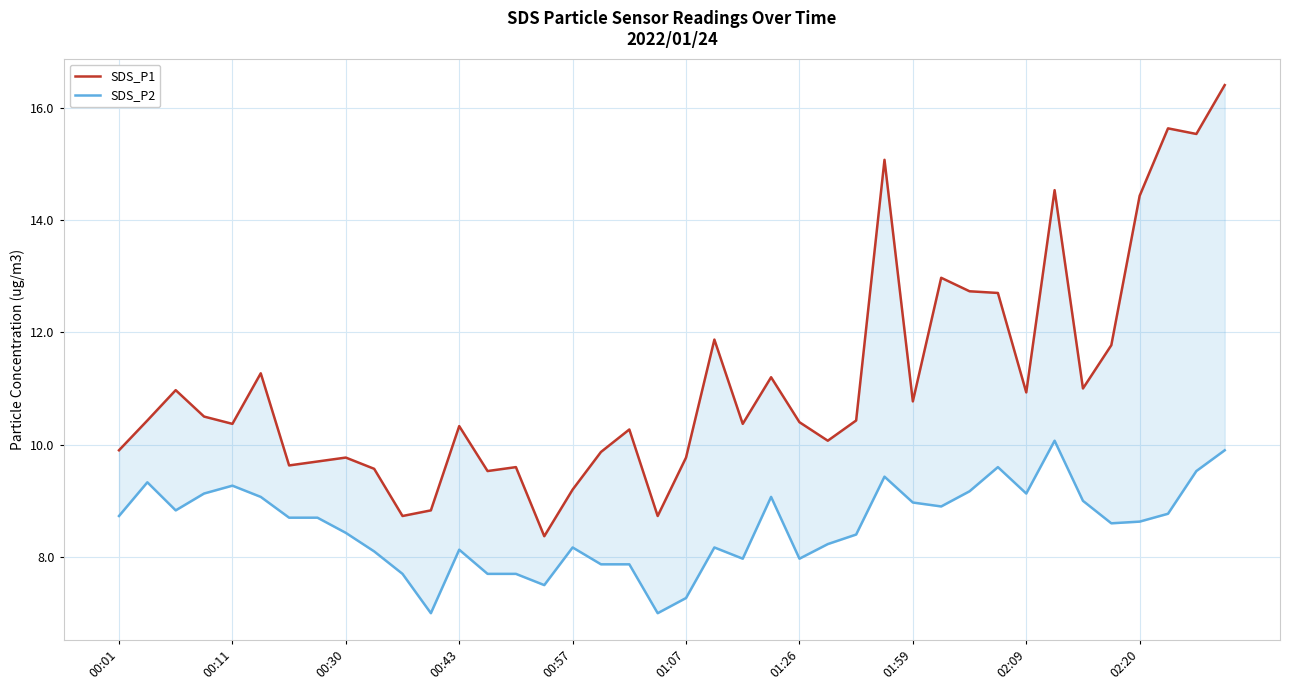

The value of SDS_P2 at 01:59 is 1.9. True or false?

False